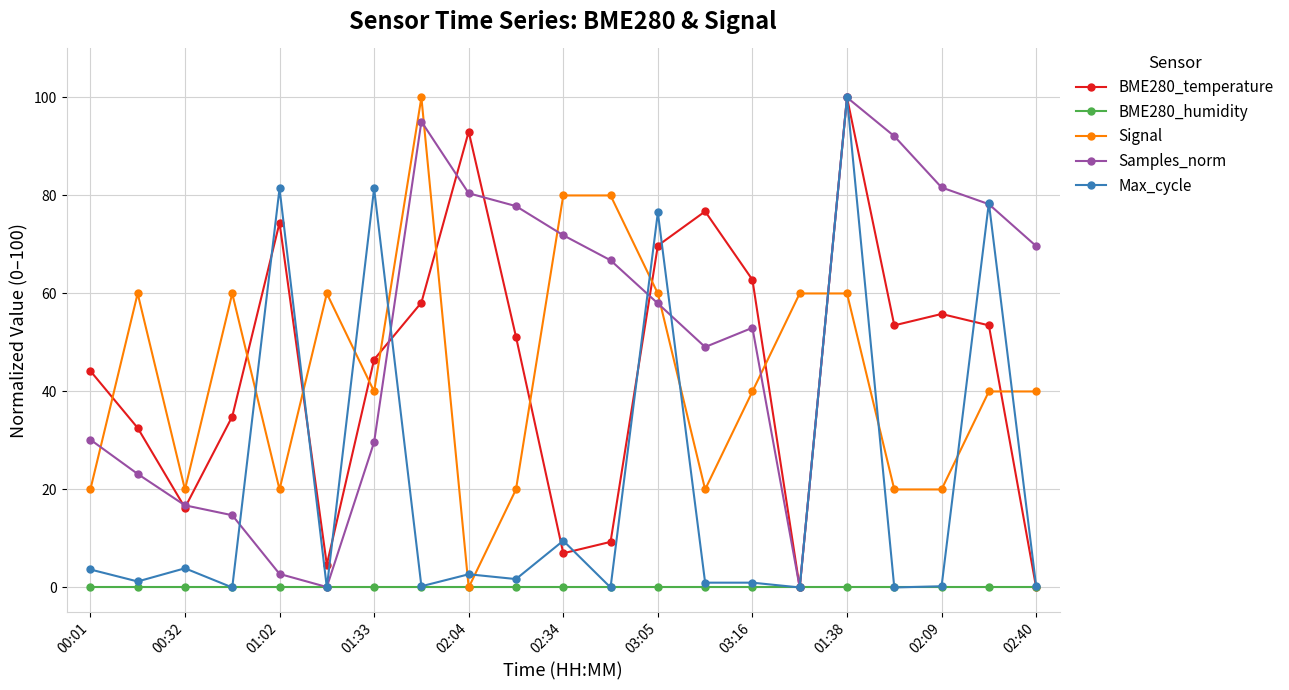

What are all the series names shown in the legend?

BME280_temperature, BME280_humidity, Signal, Samples_norm, Max_cycle